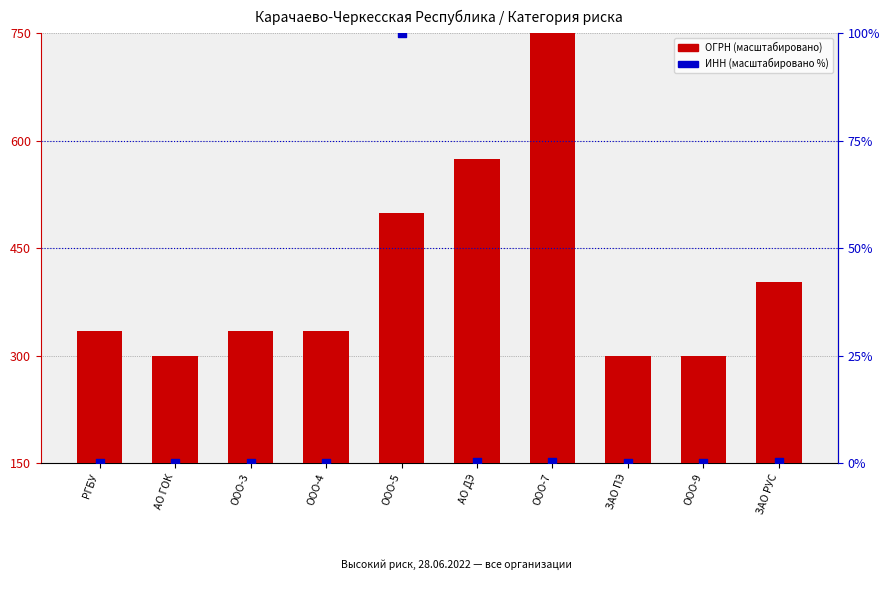

Which series contains the highest Y value?

ОГРН (масштаб)